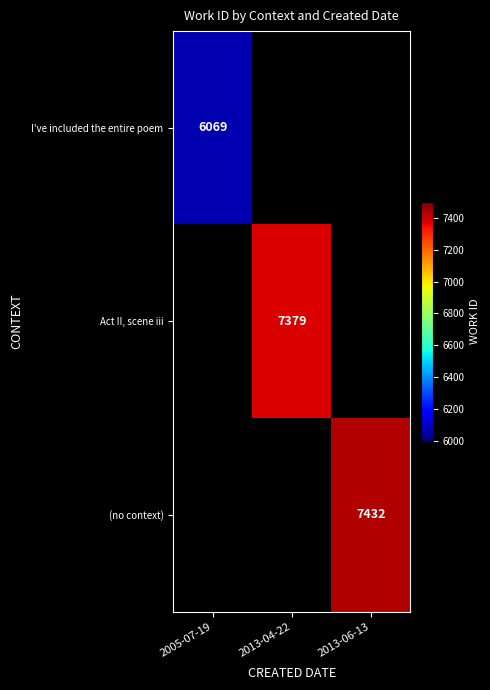

Between 2005-07-19 and 2013-04-22, which is larger?

2013-04-22